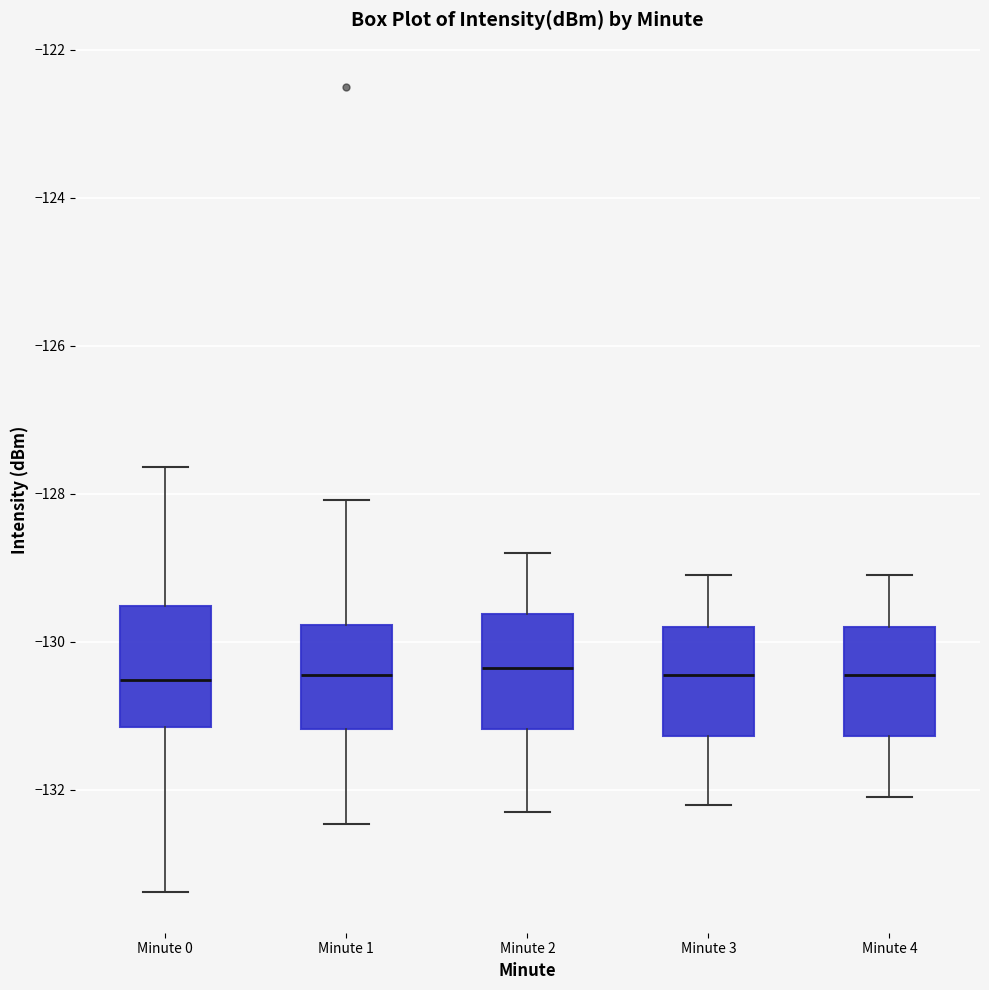

Reading left to right, read every box against the y-axis: the position of its median line, the range the box covers, and the ends of its whiskers. The values are not printed on the chart, so give them approximately, as read against the axis.

Minute 0: median -130.6, box -131.2 to -129.6, whiskers -133.4 to -127.6
Minute 1: median -130.4, box -131.2 to -129.8, whiskers -132.4 to -128.0
Minute 2: median -130.4, box -131.2 to -129.6, whiskers -132.2 to -128.8
Minute 3: median -130.4, box -131.2 to -129.8, whiskers -132.2 to -129.0
Minute 4: median -130.4, box -131.2 to -129.8, whiskers -132.0 to -129.0